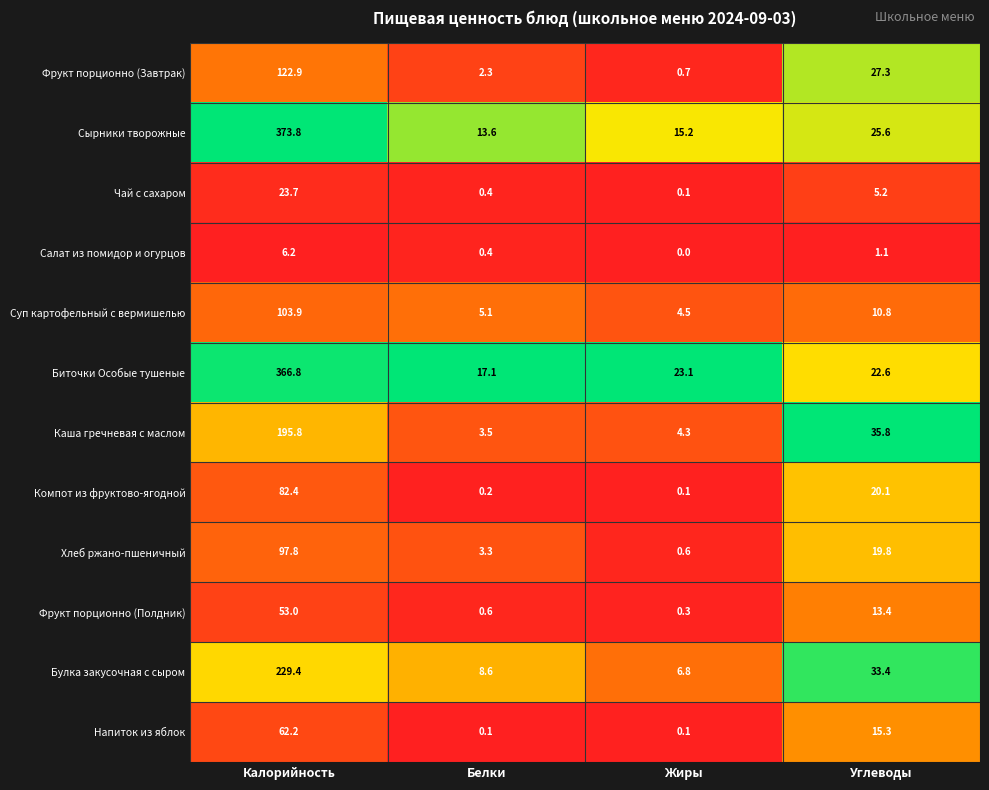

What is the greatest value displayed?

373.8